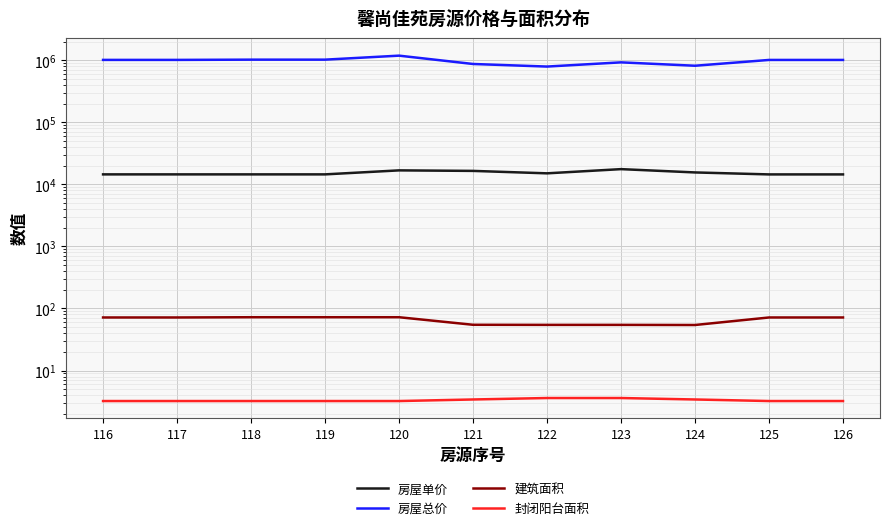

What is the value of the 建筑面积 point at the 2nd from the left?

71.6